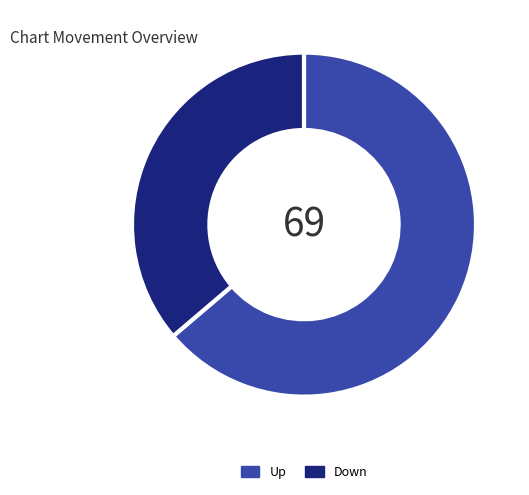

Does any single category account for the majority?

Yes